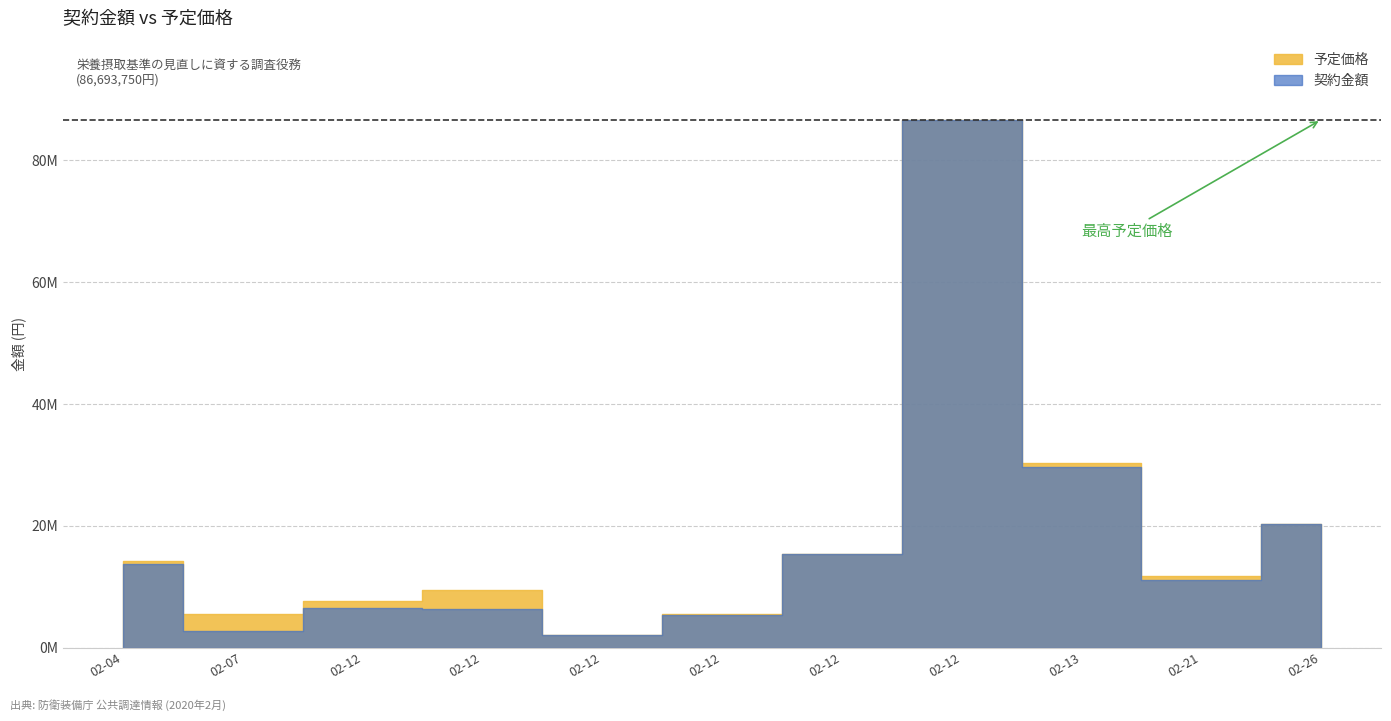

Which category has the lowest value across all series?

2020-02-12